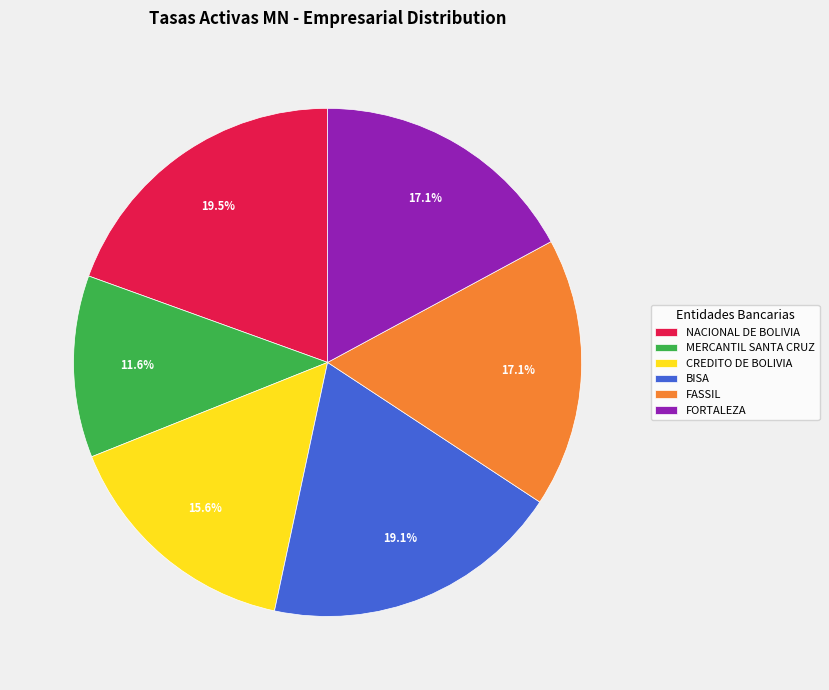

Which category has the smallest portion of the pie?

MERCANTIL SANTA CRUZ